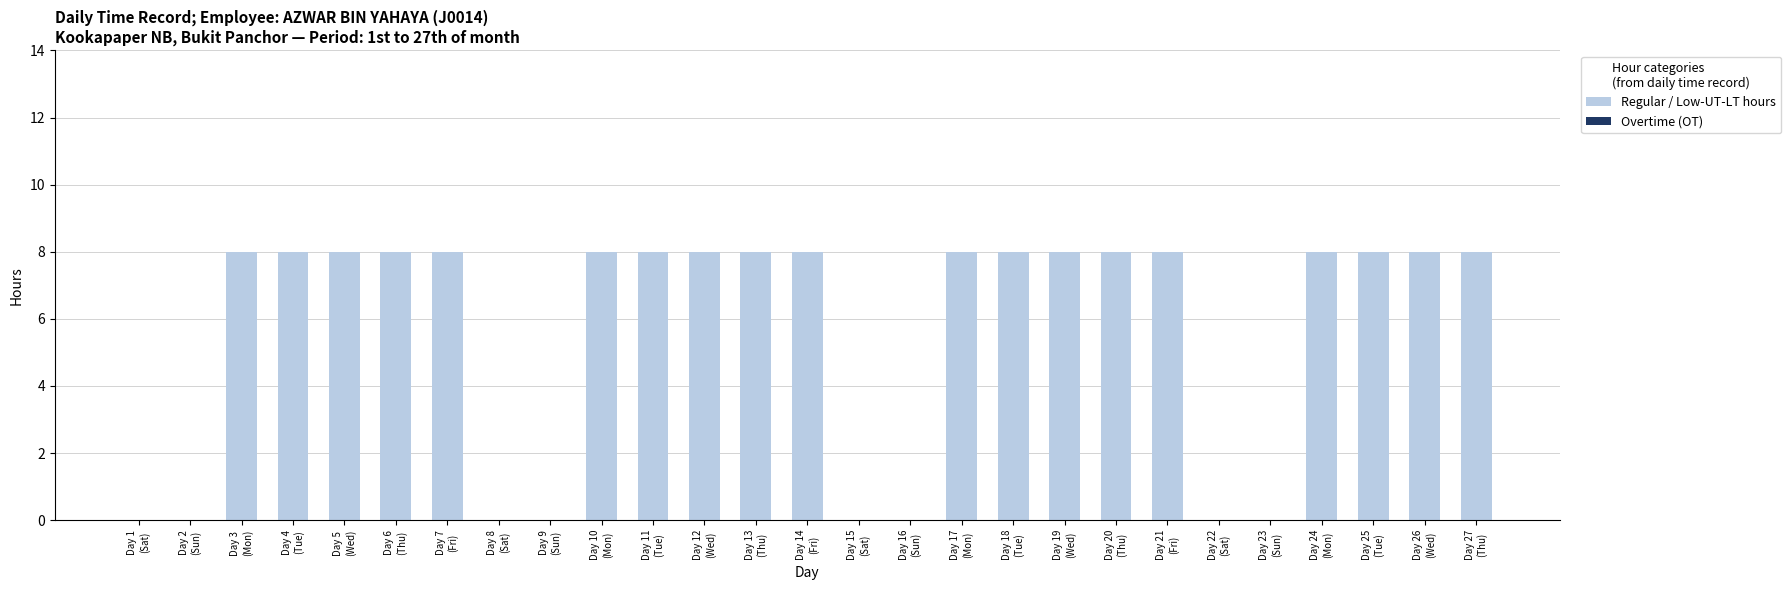

What is the greatest value displayed?

8